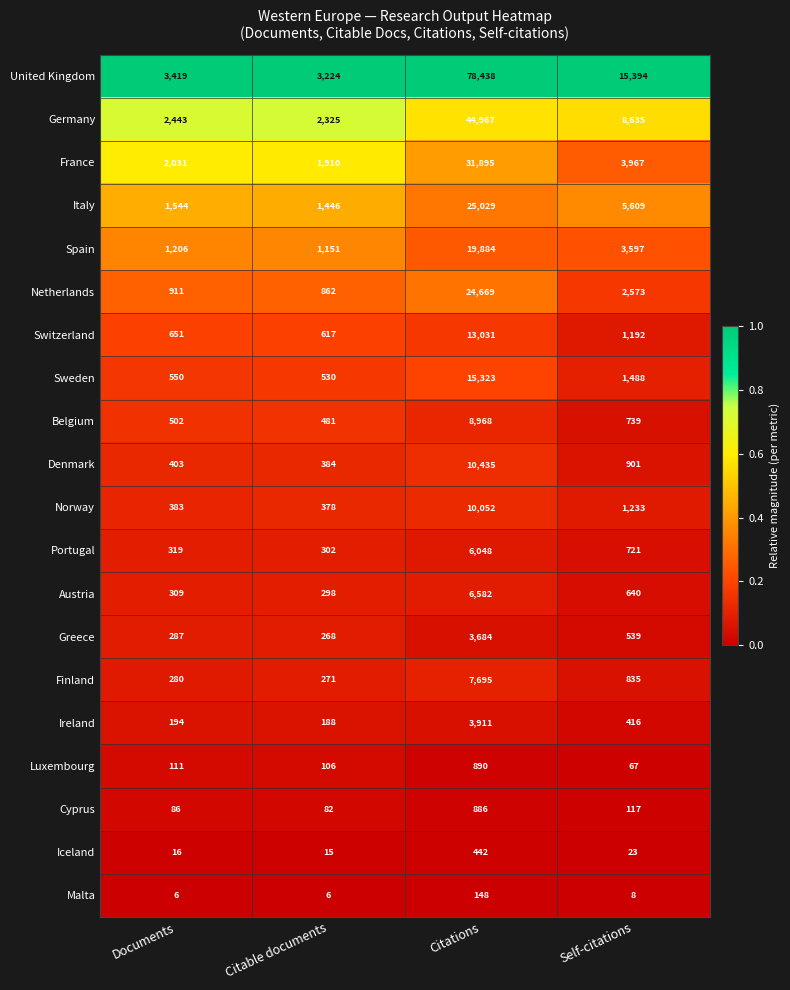

What is the difference between the highest and lowest values at Documents?

3413